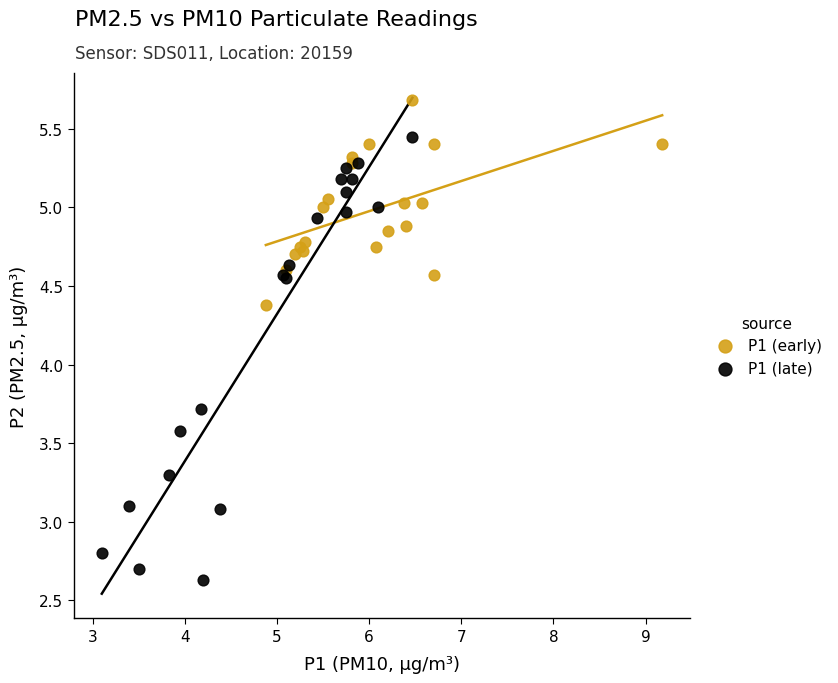

Which series has the largest Y range (max minus min)?

P1 (late)